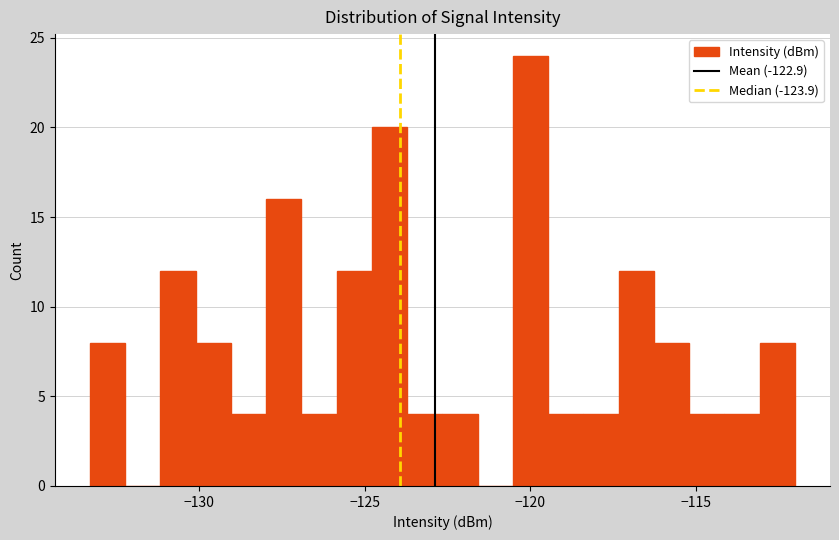

Around what value on the x-axis is the tallest bar? Give the approximate position of its centre, as read against the axis.

-120.0